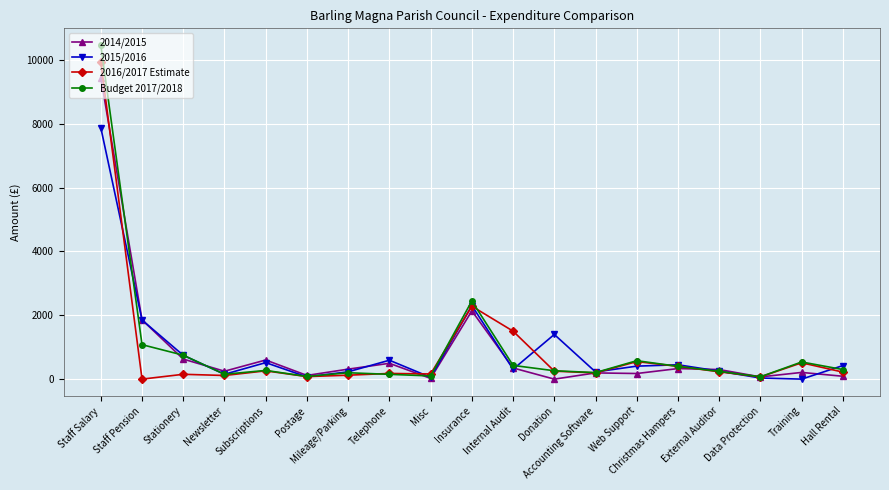

What is the difference between the highest and lowest values at Accounting Software?

30.0